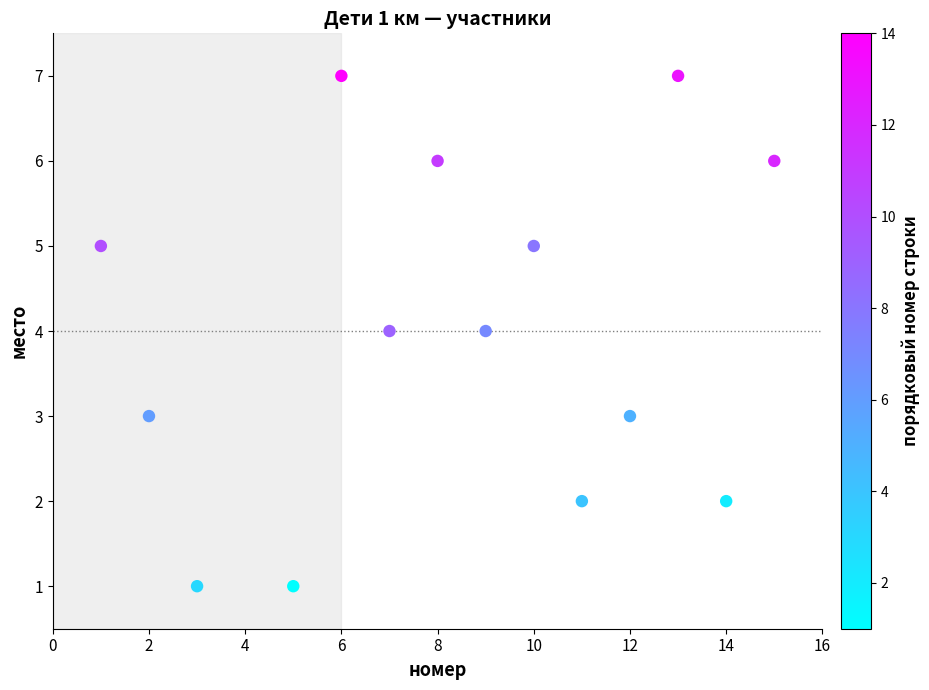

What is the range of X values (max minus min)?

14